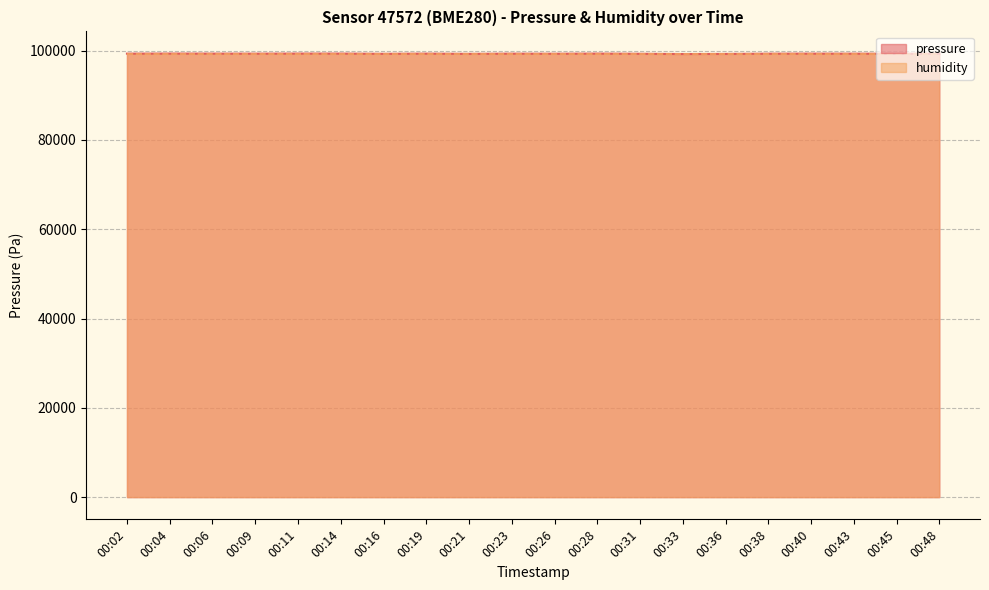

Count the number of values greater than 99325.

10